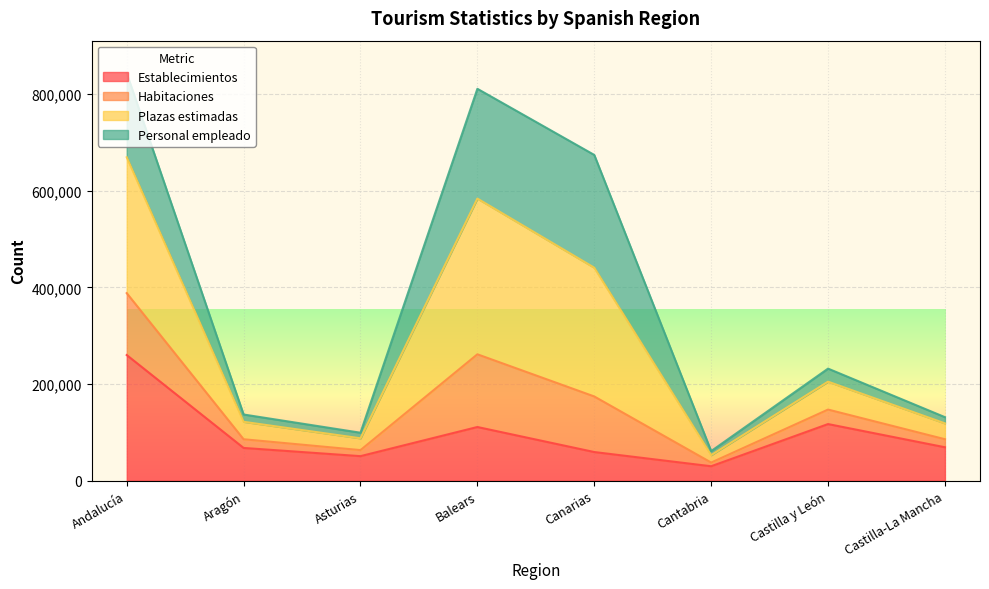

At how many categories does at least one series exceed 249661?

3